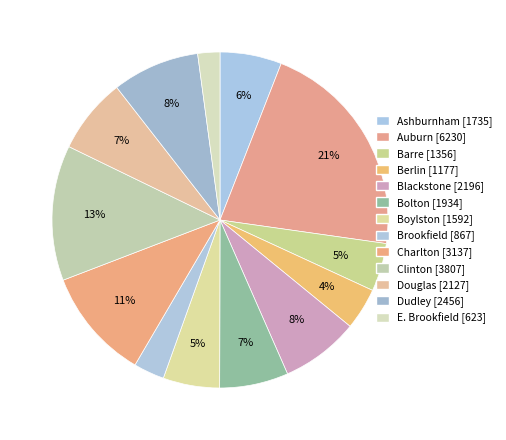

To the nearest percent, what is the combined percentage of Douglas and Brookfield?

10%